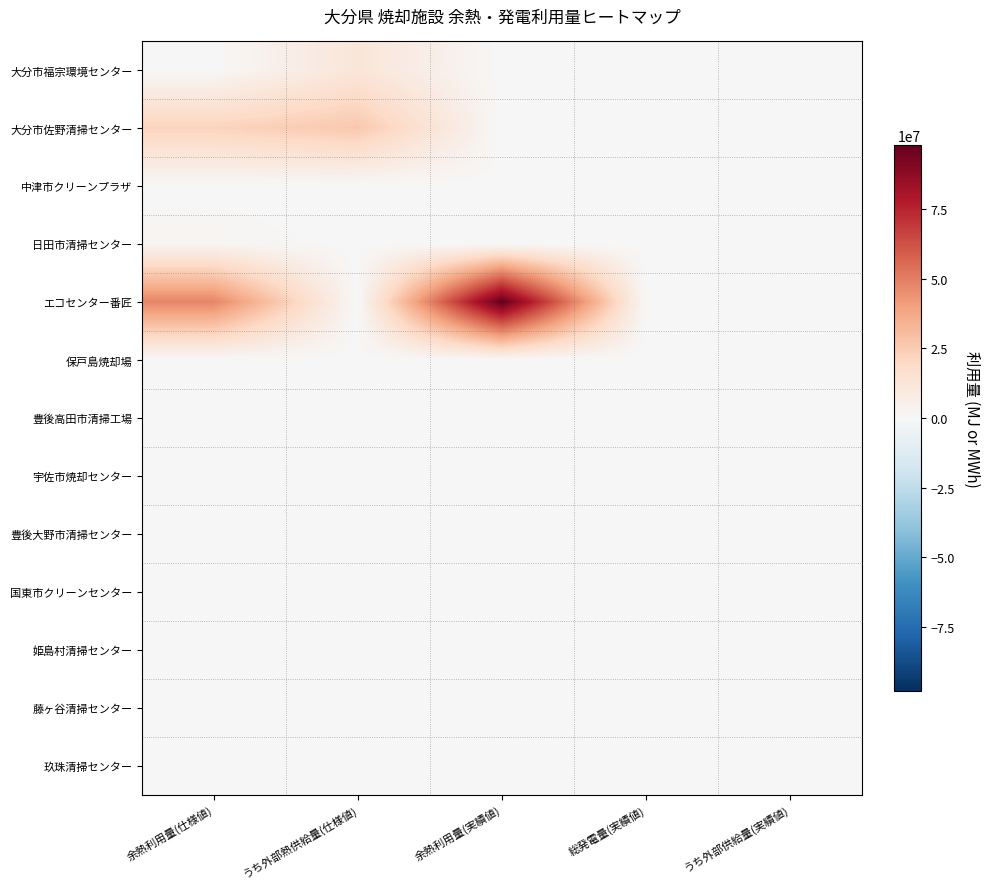

Reading left to right, extract all data points from this chart.

大分市福宗環境センター: 余熱利用量(仕様値)=10940.8	うち外部熱供給量(仕様値)=11840000.0	余熱利用量(実績値)=6000.0	総発電量(実績値)=34967.9	うち外部供給量(実績値)=23215.7
大分市佐野清掃センター: 余熱利用量(仕様値)=21920640.0	うち外部熱供給量(仕様値)=26470320.0	余熱利用量(実績値)=82690.0	総発電量(実績値)=29994.0	うち外部供給量(実績値)=6509.0
中津市クリーンプラザ: 余熱利用量(仕様値)=90829.0	うち外部熱供給量(仕様値)=0.0	余熱利用量(実績値)=0.0	総発電量(実績値)=0.0	うち外部供給量(実績値)=0.0
日田市清掃センター: 余熱利用量(仕様値)=1881600.0	うち外部熱供給量(仕様値)=0.0	余熱利用量(実績値)=0.0	総発電量(実績値)=0.0	うち外部供給量(実績値)=0.0
エコセンター番匠: 余熱利用量(仕様値)=47940480.0	うち外部熱供給量(仕様値)=0.0	余熱利用量(実績値)=97867110.0	総発電量(実績値)=8511.0	うち外部供給量(実績値)=0.0
保戸島焼却場: 余熱利用量(仕様値)=0.0	うち外部熱供給量(仕様値)=0.0	余熱利用量(実績値)=0.0	総発電量(実績値)=0.0	うち外部供給量(実績値)=0.0
豊後高田市清掃工場: 余熱利用量(仕様値)=0.0	うち外部熱供給量(仕様値)=0.0	余熱利用量(実績値)=0.0	総発電量(実績値)=0.0	うち外部供給量(実績値)=0.0
宇佐市焼却センター: 余熱利用量(仕様値)=0.0	うち外部熱供給量(仕様値)=0.0	余熱利用量(実績値)=0.0	総発電量(実績値)=0.0	うち外部供給量(実績値)=0.0
豊後大野市清掃センター: 余熱利用量(仕様値)=24593.0	うち外部熱供給量(仕様値)=0.0	余熱利用量(実績値)=22858.0	総発電量(実績値)=0.0	うち外部供給量(実績値)=0.0
国東市クリーンセンター: 余熱利用量(仕様値)=420.0	うち外部熱供給量(仕様値)=0.0	余熱利用量(実績値)=0.0	総発電量(実績値)=0.0	うち外部供給量(実績値)=0.0
姫島村清掃センター: 余熱利用量(仕様値)=0.0	うち外部熱供給量(仕様値)=0.0	余熱利用量(実績値)=0.0	総発電量(実績値)=0.0	うち外部供給量(実績値)=0.0
藤ヶ谷清掃センター: 余熱利用量(仕様値)=0.0	うち外部熱供給量(仕様値)=0.0	余熱利用量(実績値)=0.0	総発電量(実績値)=26862.0	うち外部供給量(実績値)=18625.1
玖珠清掃センター: 余熱利用量(仕様値)=294.0	うち外部熱供給量(仕様値)=0.0	余熱利用量(実績値)=294.0	総発電量(実績値)=0.0	うち外部供給量(実績値)=0.0